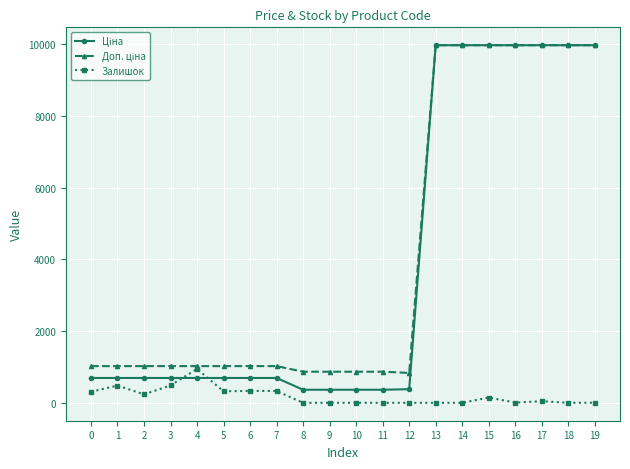

Is this an area chart (filled region under the line)?

No